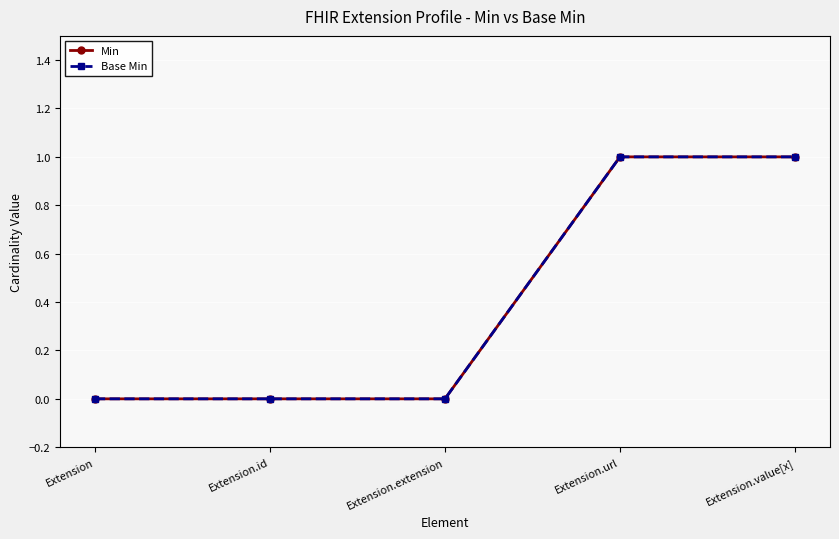

Is this an area chart (filled region under the line)?

No